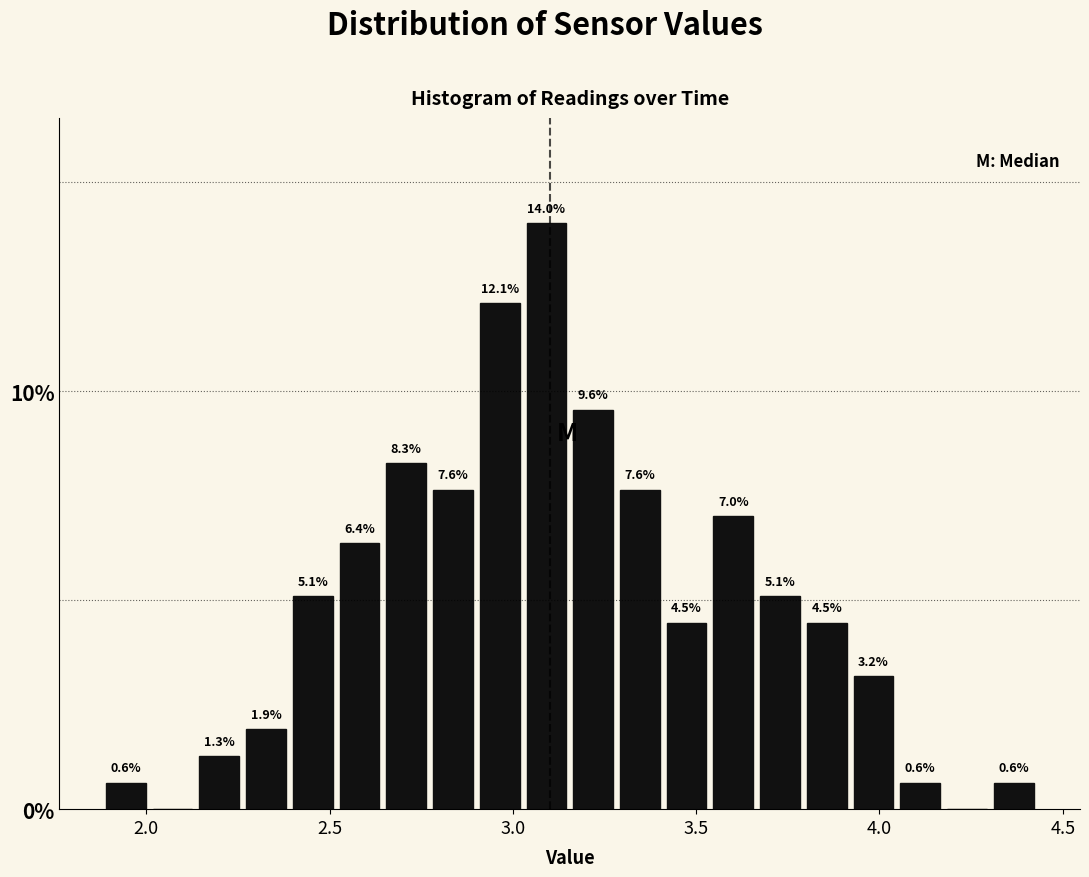

Around what value on the x-axis is the tallest bar? Give the approximate position of its centre, as read against the axis.

3.10